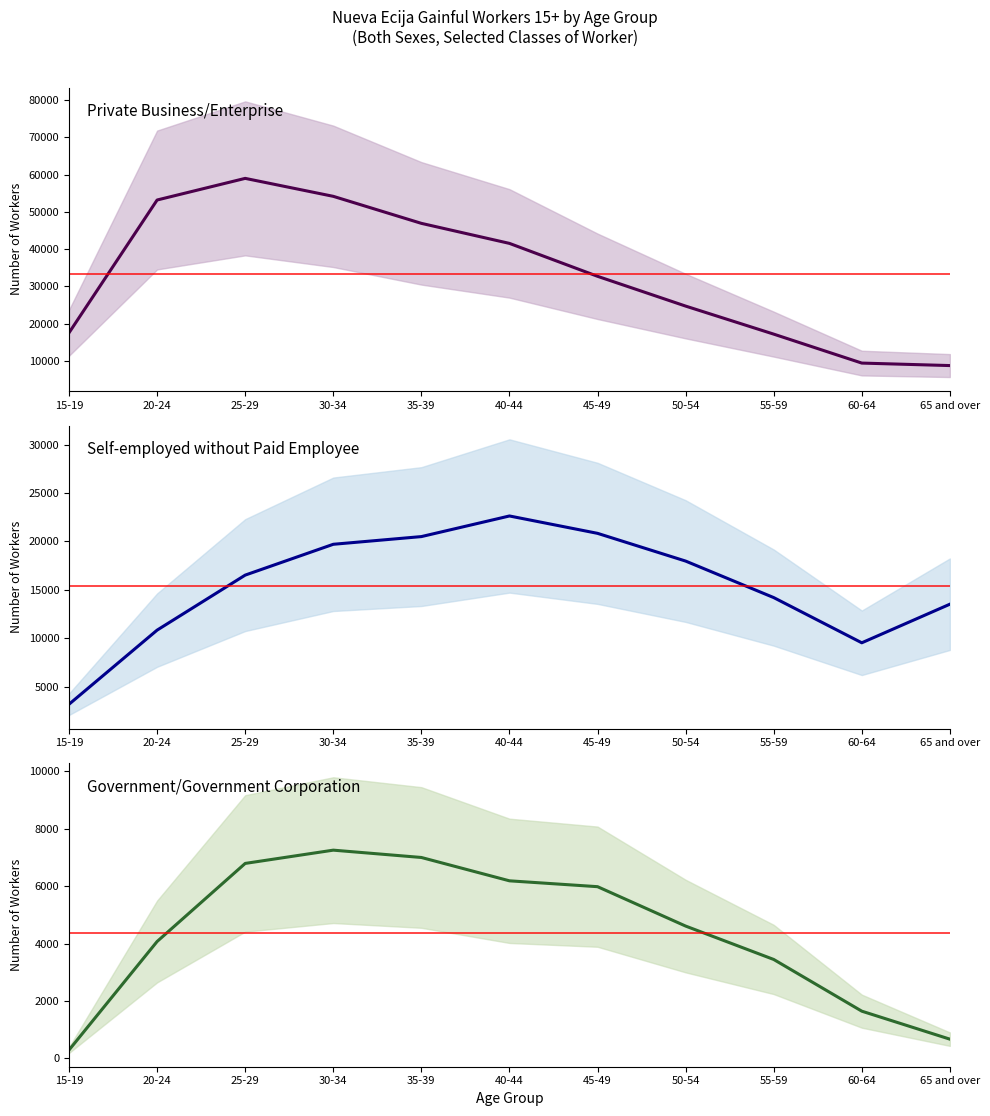

How many values in the Private Business/Enterprise series are below 32734?

5